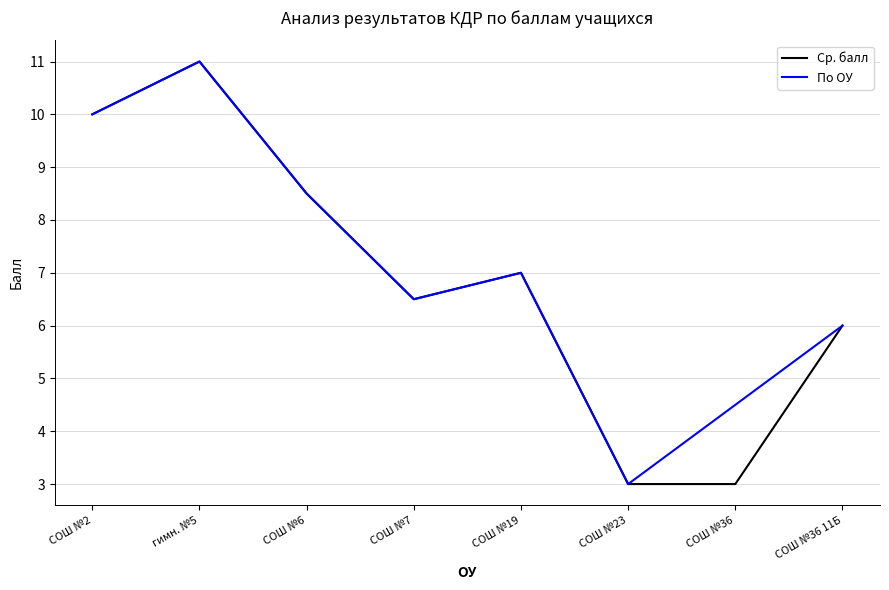

What is the difference between the highest and lowest values at СОШ №36?

1.5